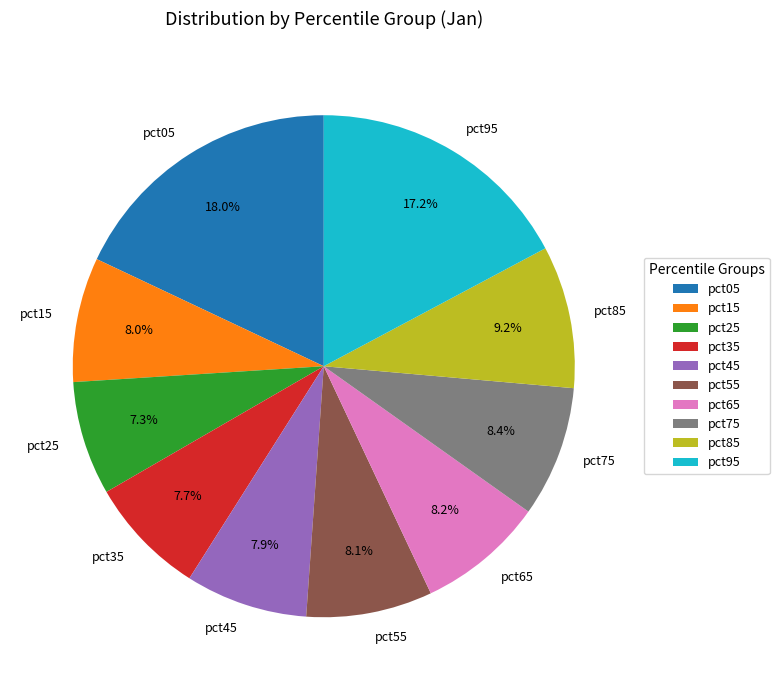

Does any single category account for the majority?

No